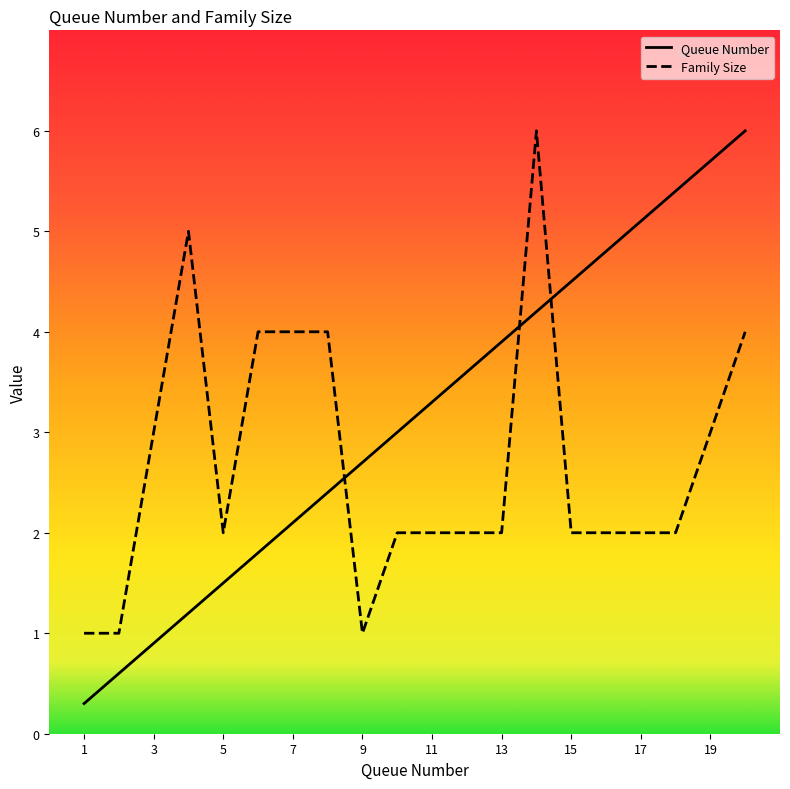

Which series has the largest total across all categories?

Queue Number